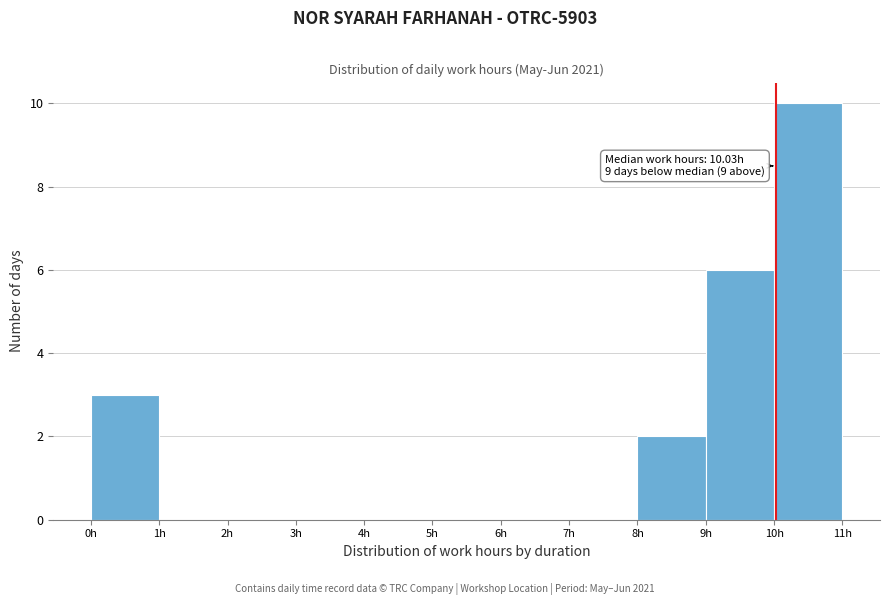

Over which range of the x-axis is the bar tallest?

10 to 11